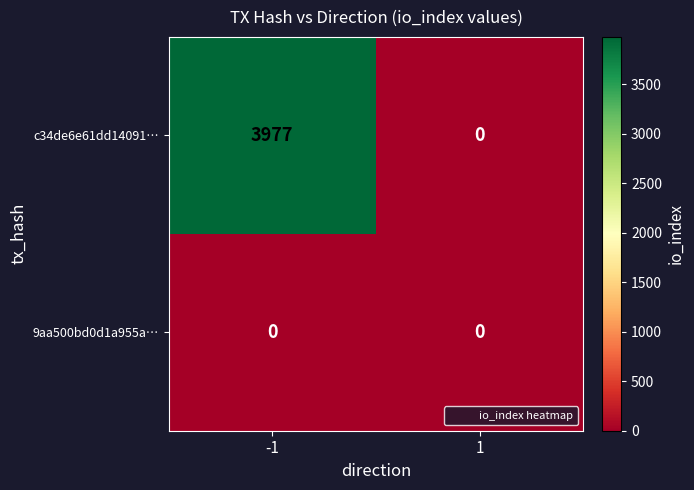

What is the spread (max minus min) of values at -1?

3977